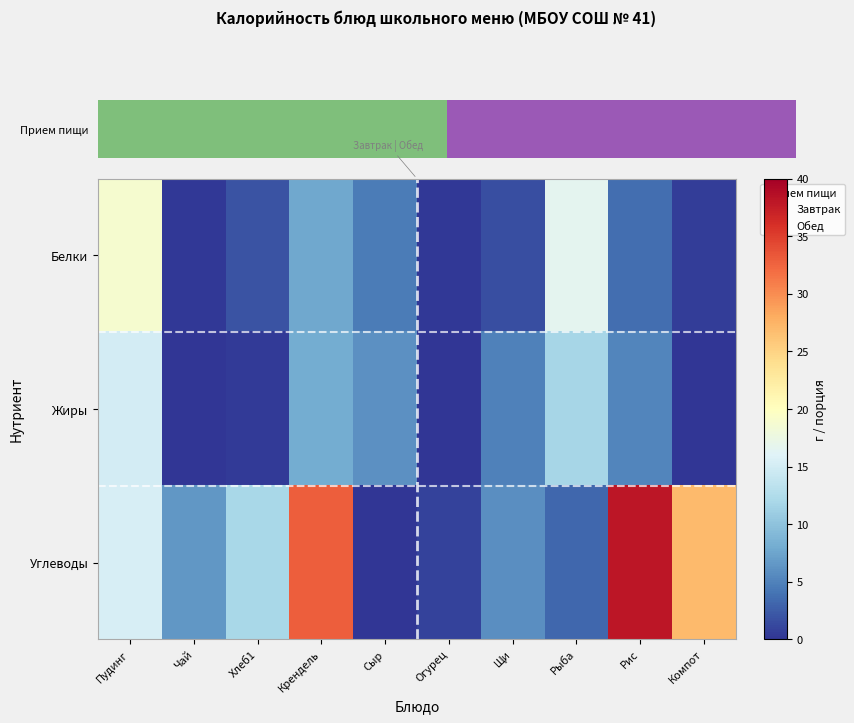

How many series are shown in this chart?

3